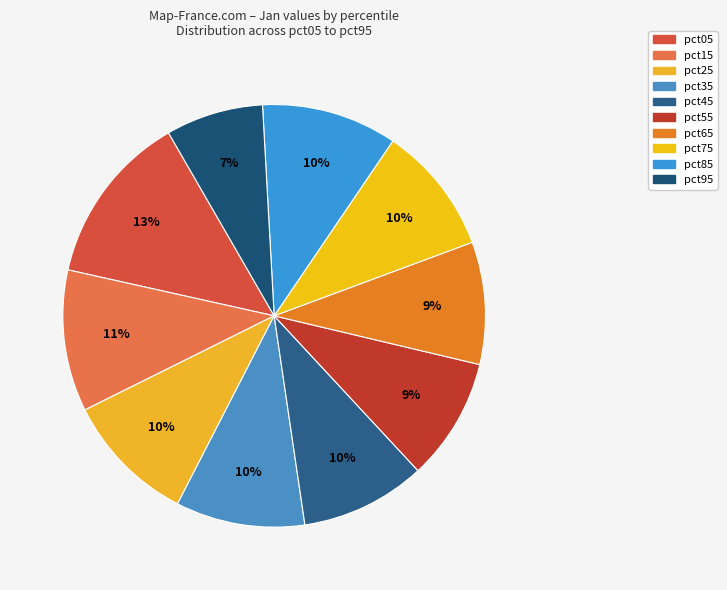

Approximately how many times larger is the value at pct35 compared to pct05?

0.8